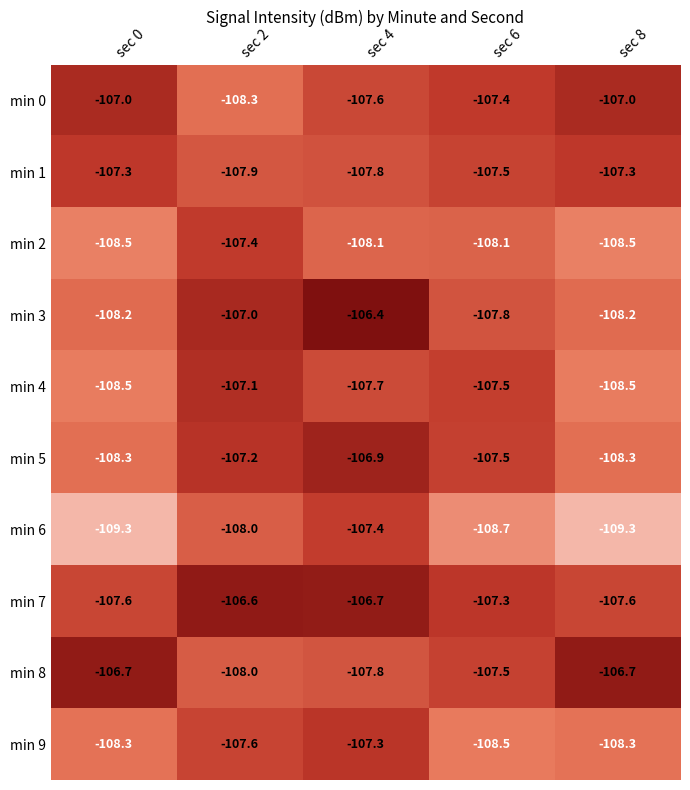

What is the sum of all min 5 values?

-538.2